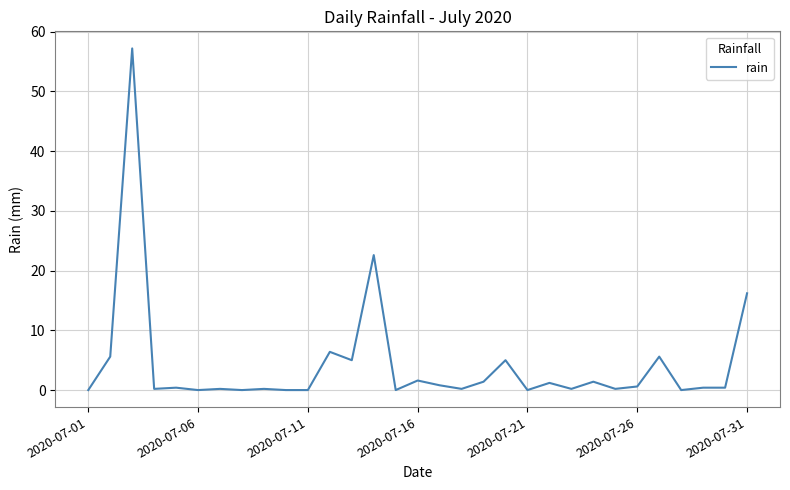

What is the greatest value displayed?

57.2